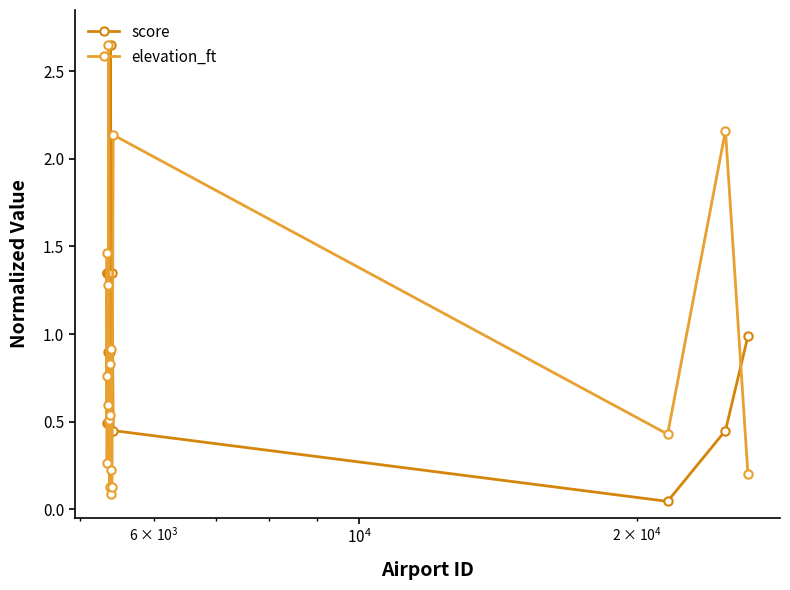

How many intersections are there between elevation_ft and score?

7